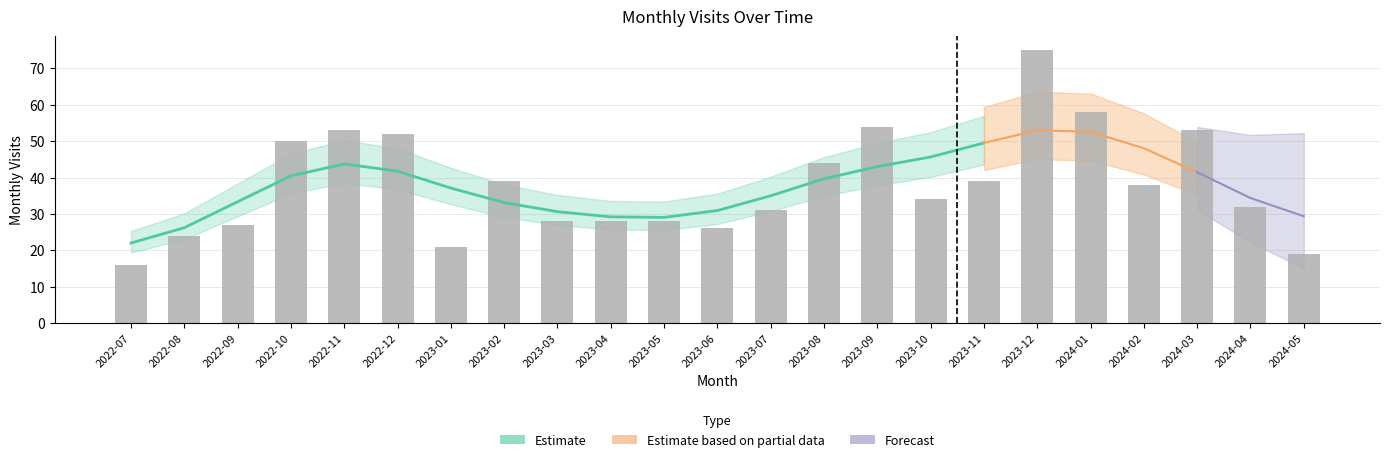

Which category has the highest value across all series?

2023-12